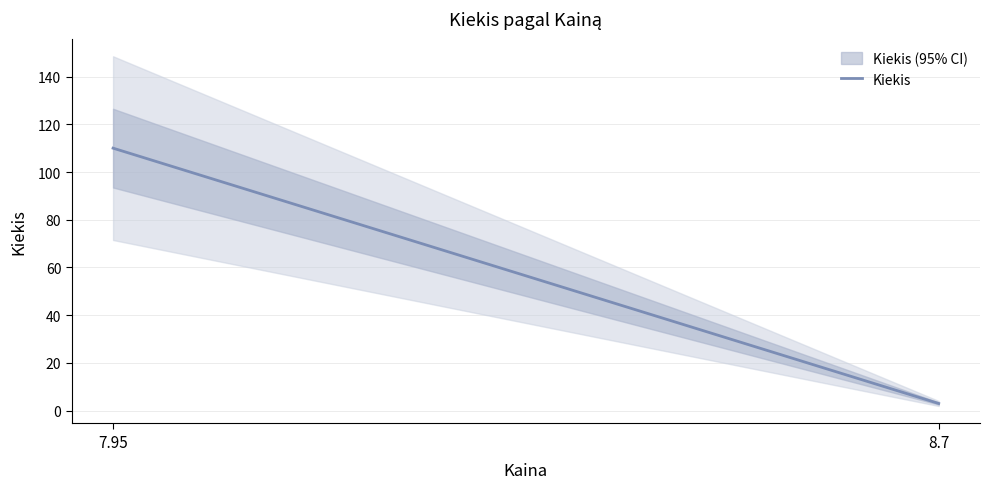

Is this an area chart (filled region under the line)?

No